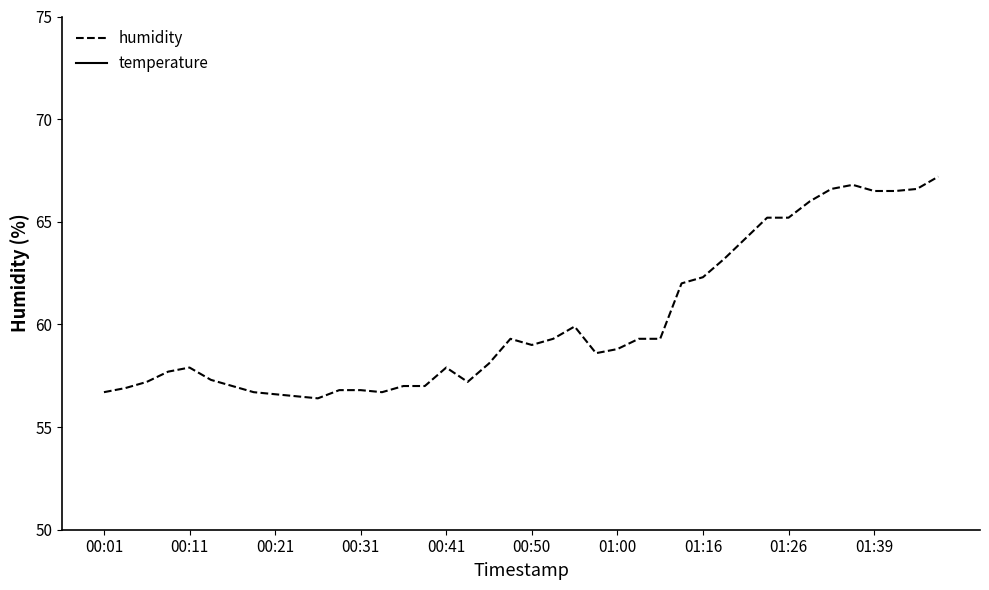

Which series has the largest range (max minus min)?

humidity